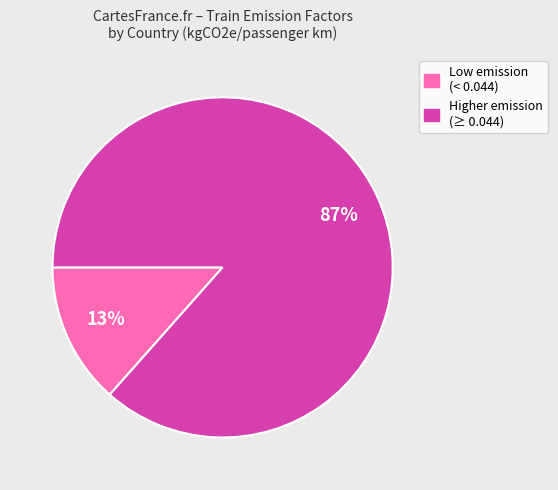

Is there a majority slice in this chart?

Yes